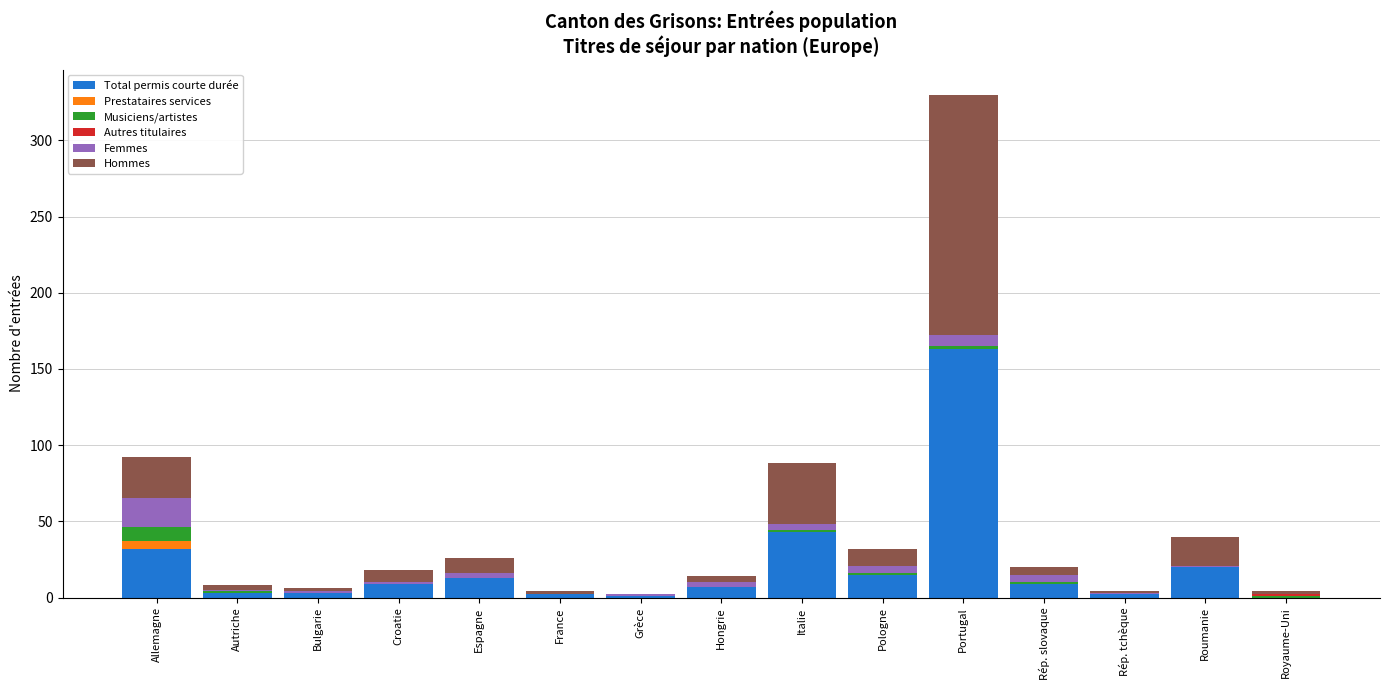

At which label does Total permis courte durée reach its peak?

Portugal